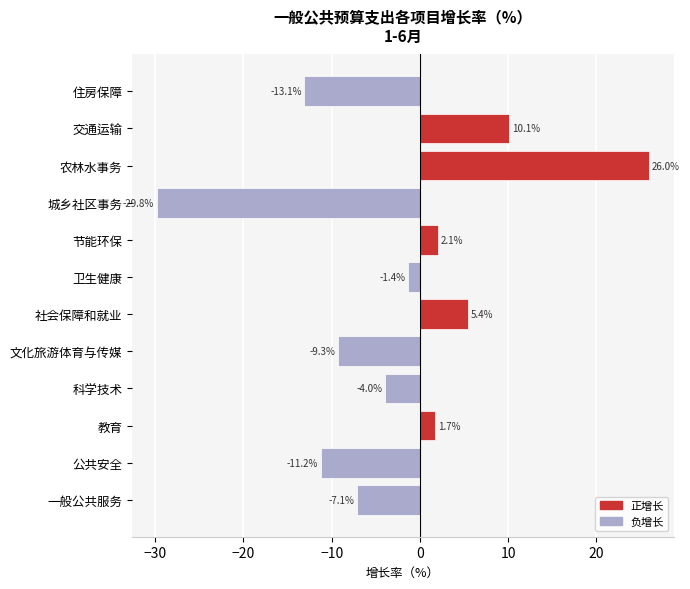

Which category has the highest value across all series?

农林水事务